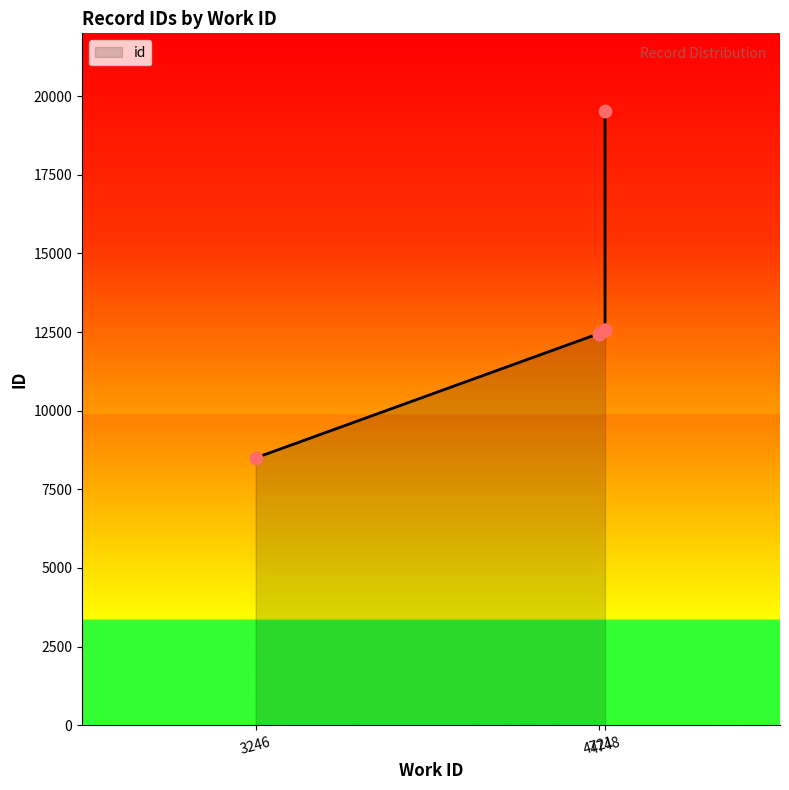

Approximately how many times larger is the value at 3246 compared to 4748?

0.4